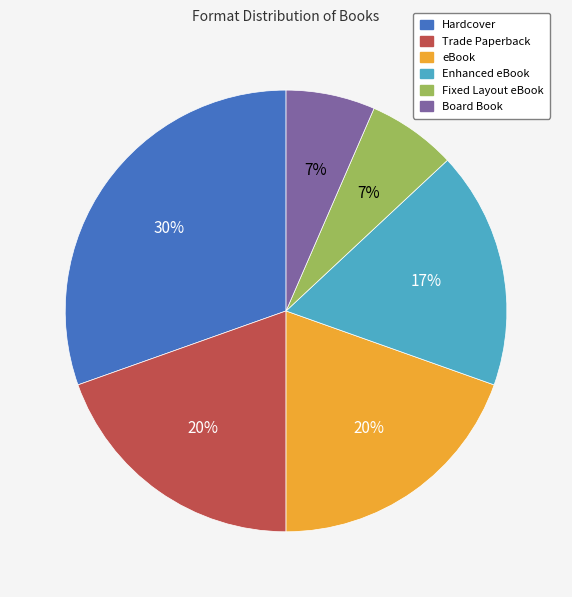

Is it true that Hardcover is 39% of the pie?

False